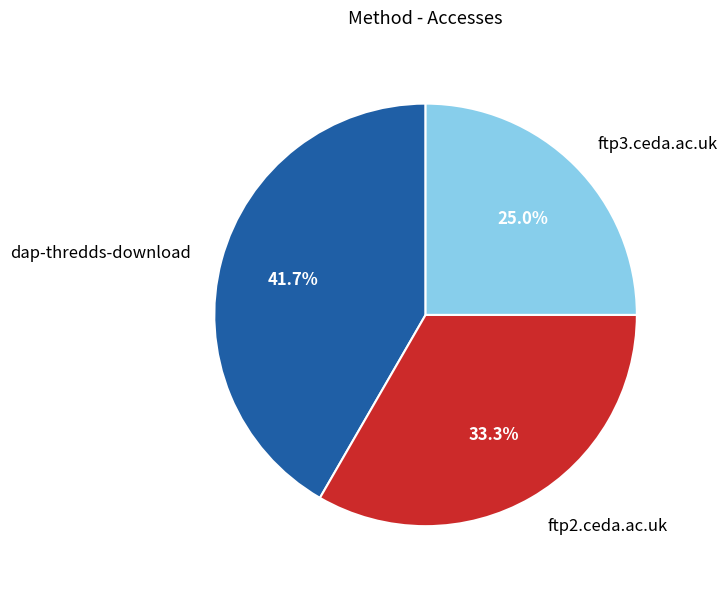

Is there a majority slice in this chart?

No